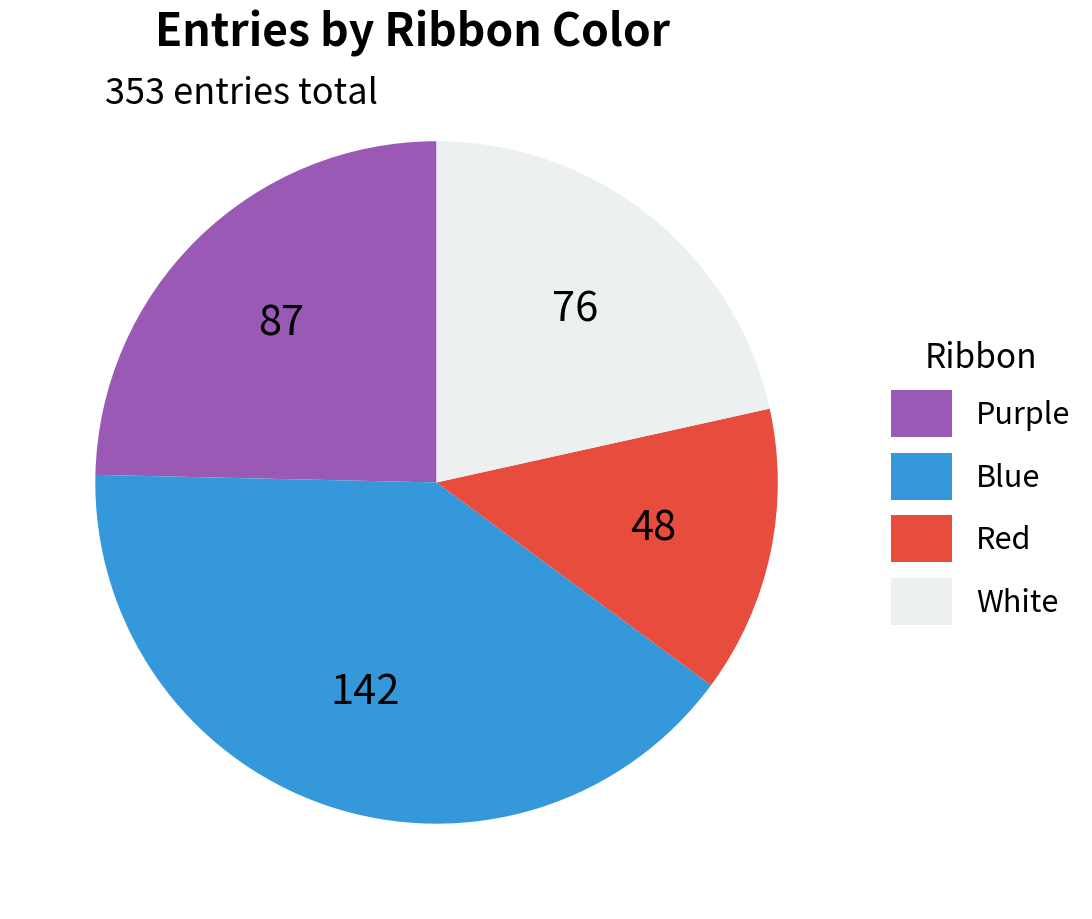

Which has a higher value, Blue or Red?

Blue